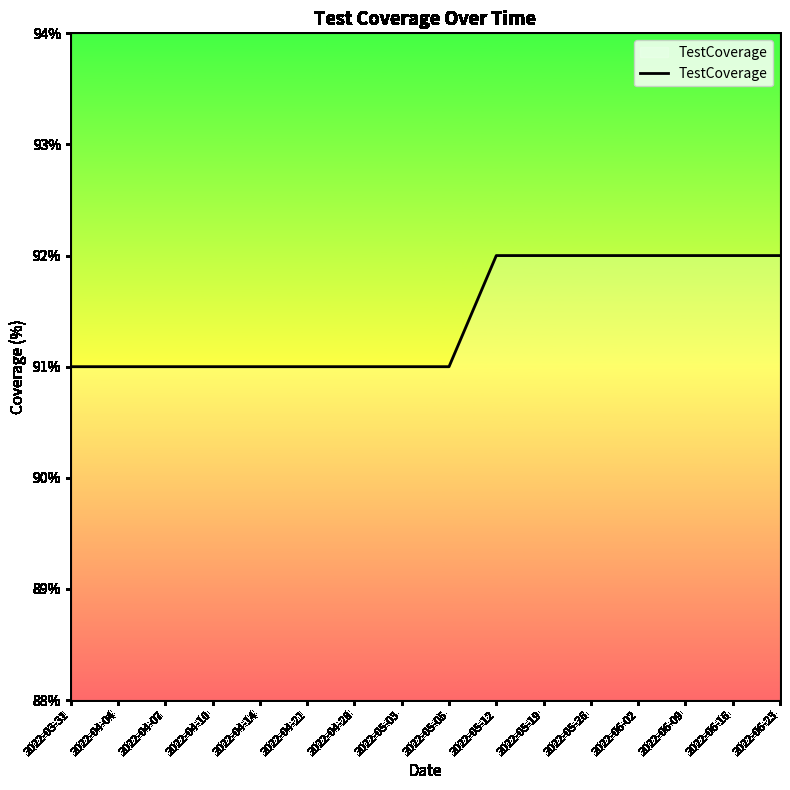

What position from the right is 2022-06-16?

2